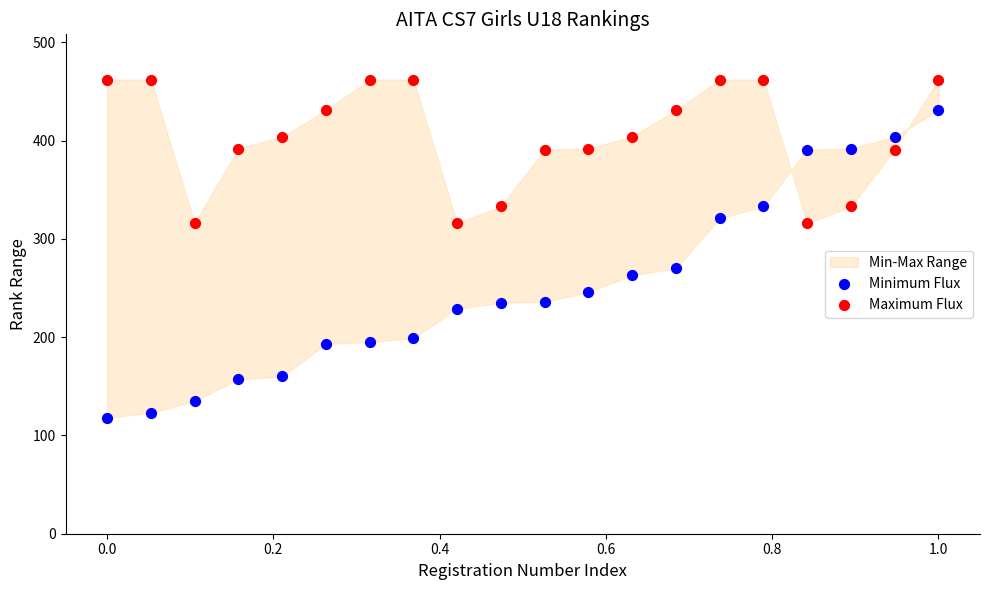

Which series has the widest spread of Y values?

Minimum Flux